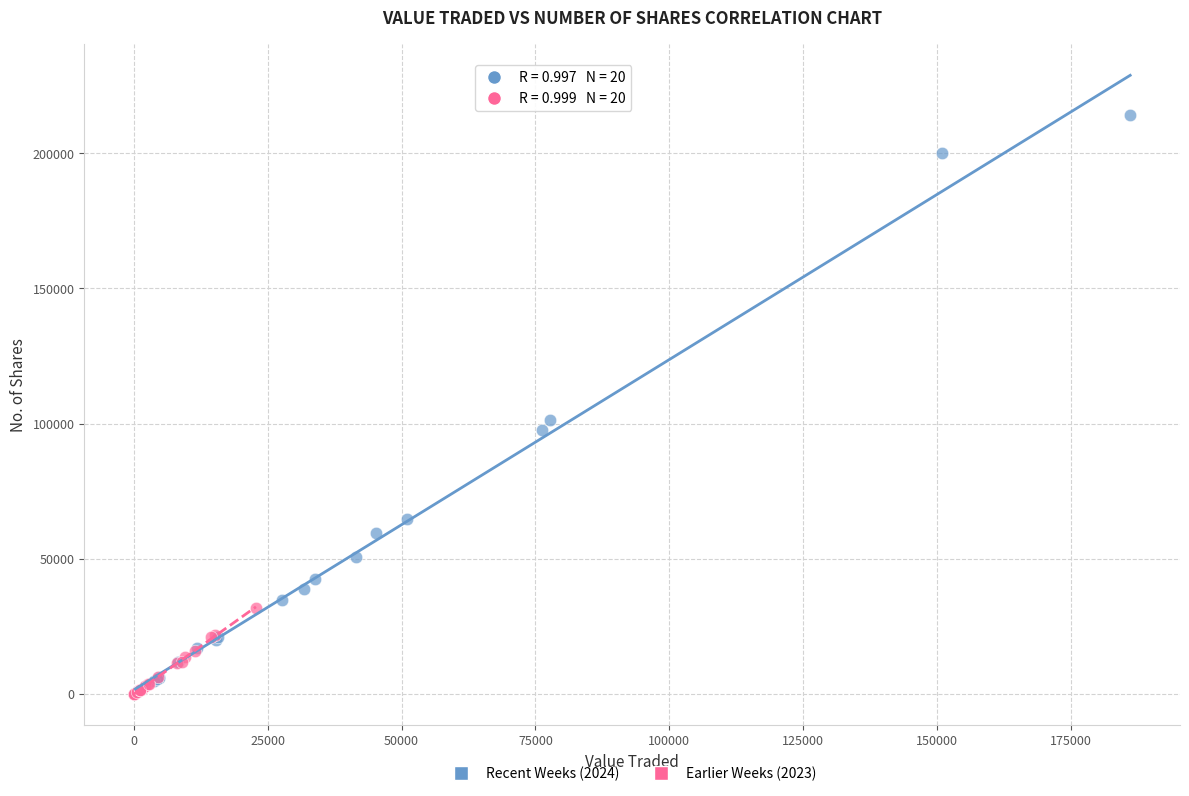

Which series reaches the maximum Y coordinate?

Recent Weeks (2024)